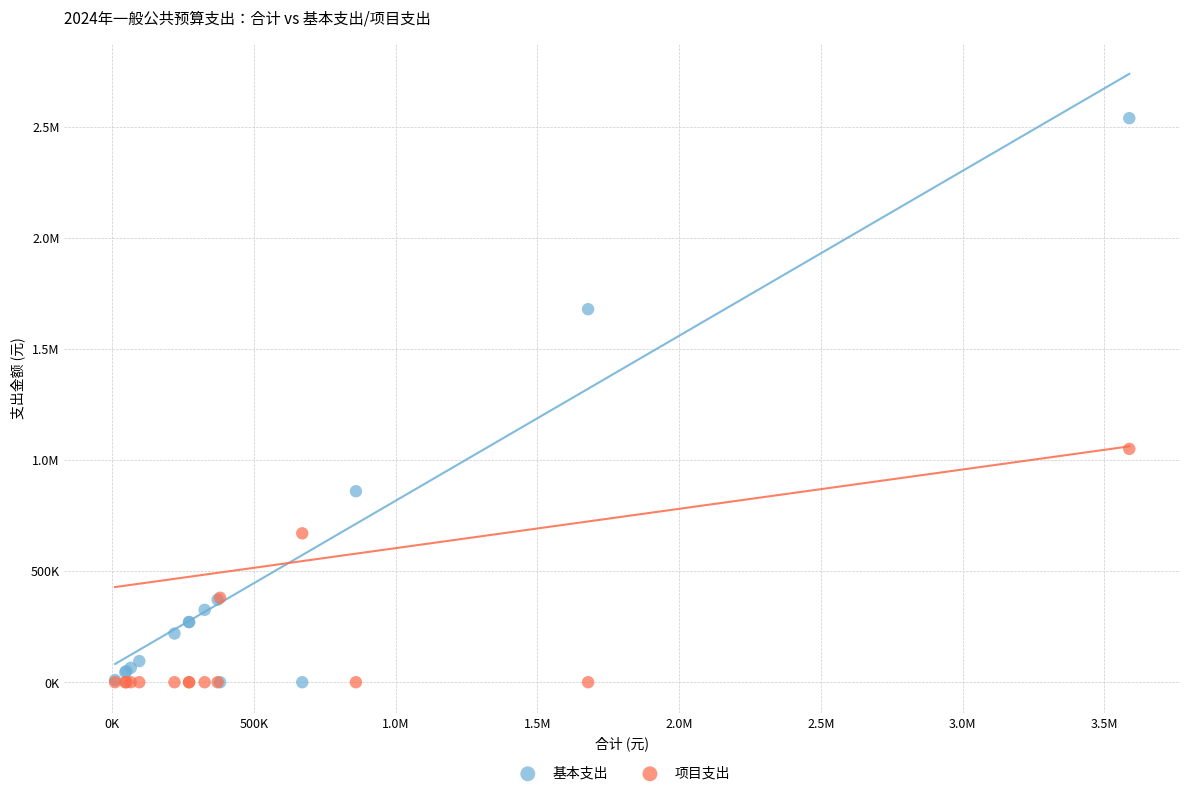

What are all the series names shown in the legend?

基本支出, 项目支出